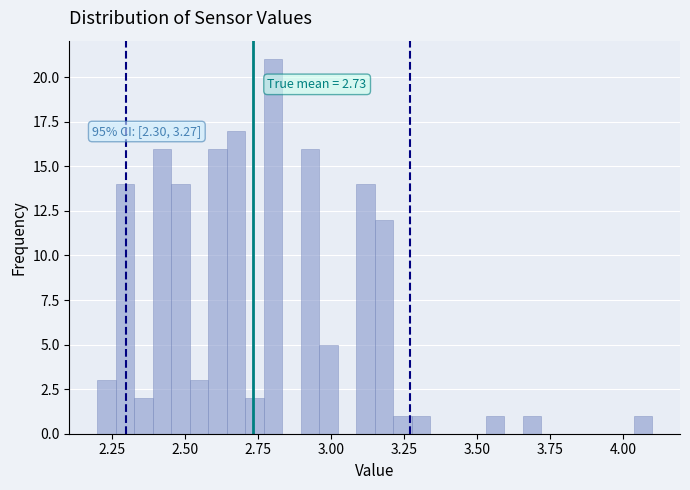

Around what value on the x-axis is the tallest bar? Give the approximate position of its centre, as read against the axis.

2.80